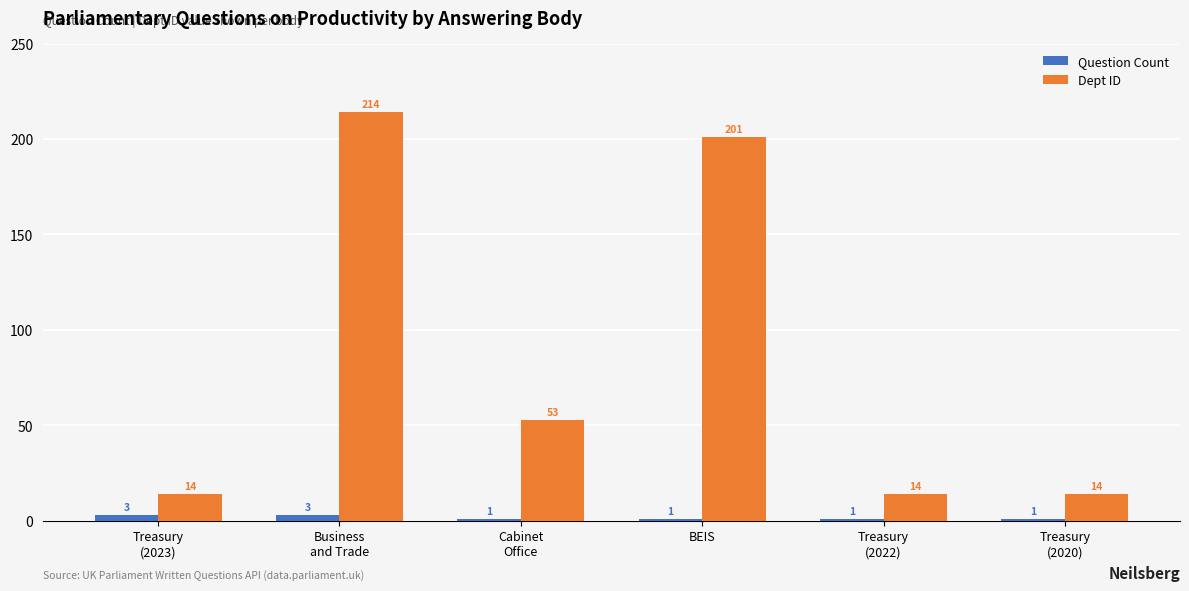

What is the average value of the Question Count series?

2